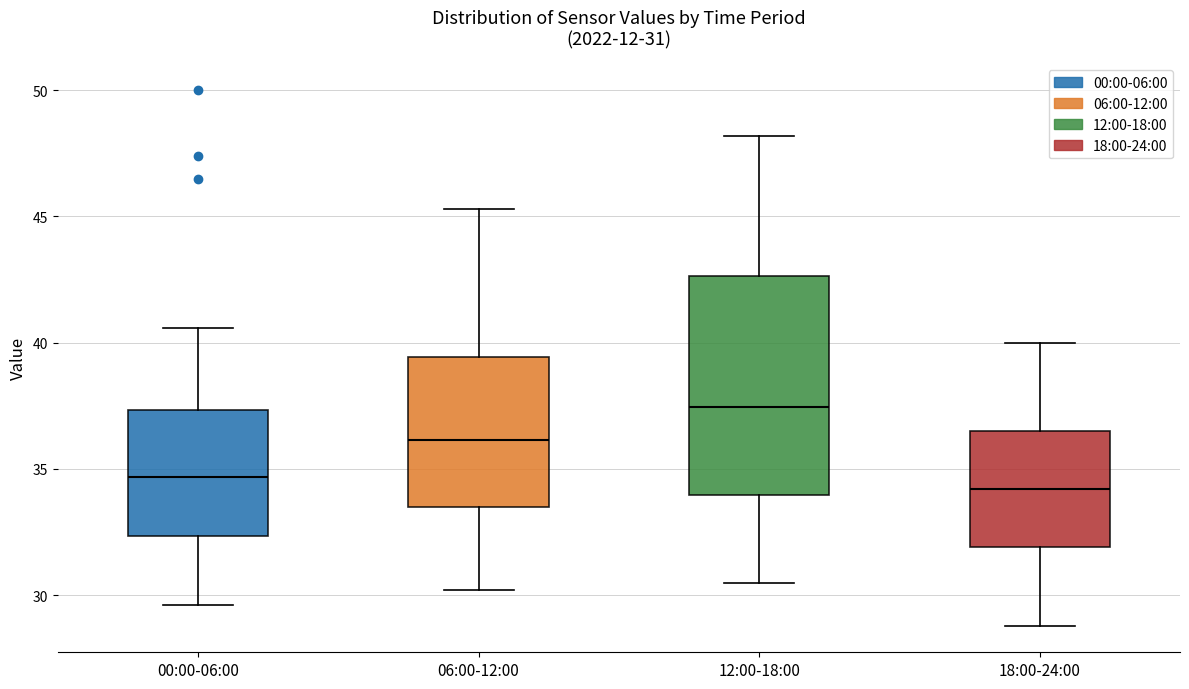

Which box is the tallest, from its lower edge to its upper edge?

12:00-18:00